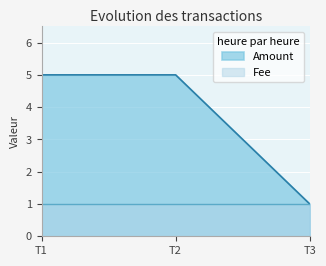

The value of Amount at T3 is 1. True or false?

True